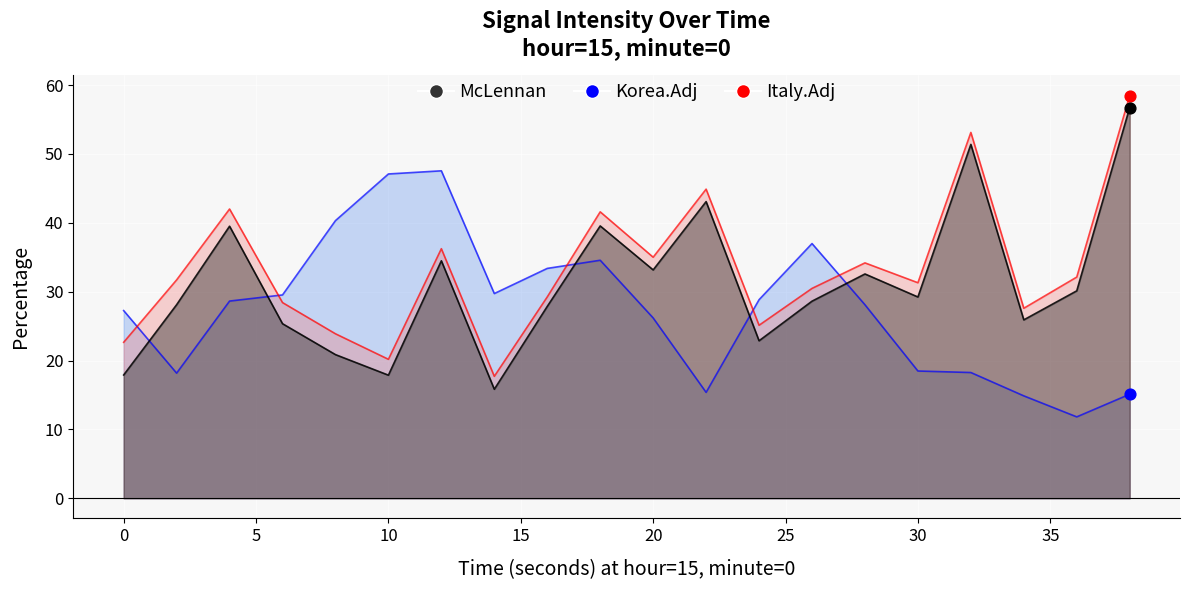

Which series contains the lowest Y value?

Korea.Adj